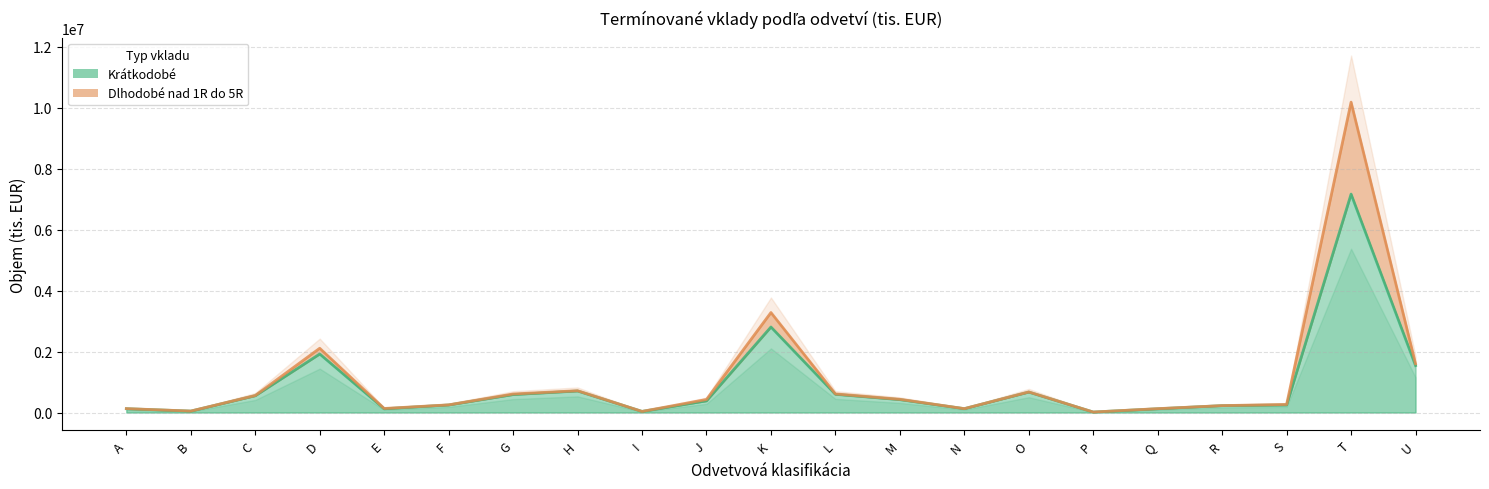

List the labels in order of value, smallest first.

P, I, B, Q, E, A, N, R, S, F, J, M, C, G, L, O, H, U, D, K, T